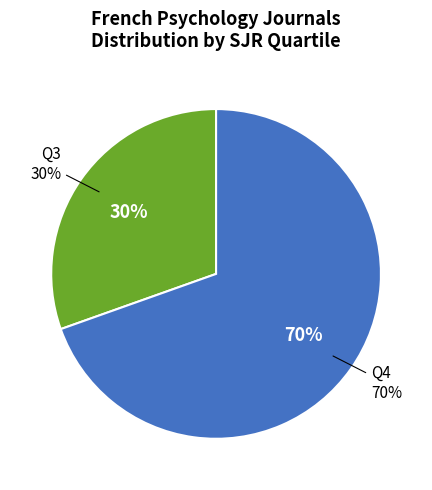

Does any single category account for the majority?

Yes